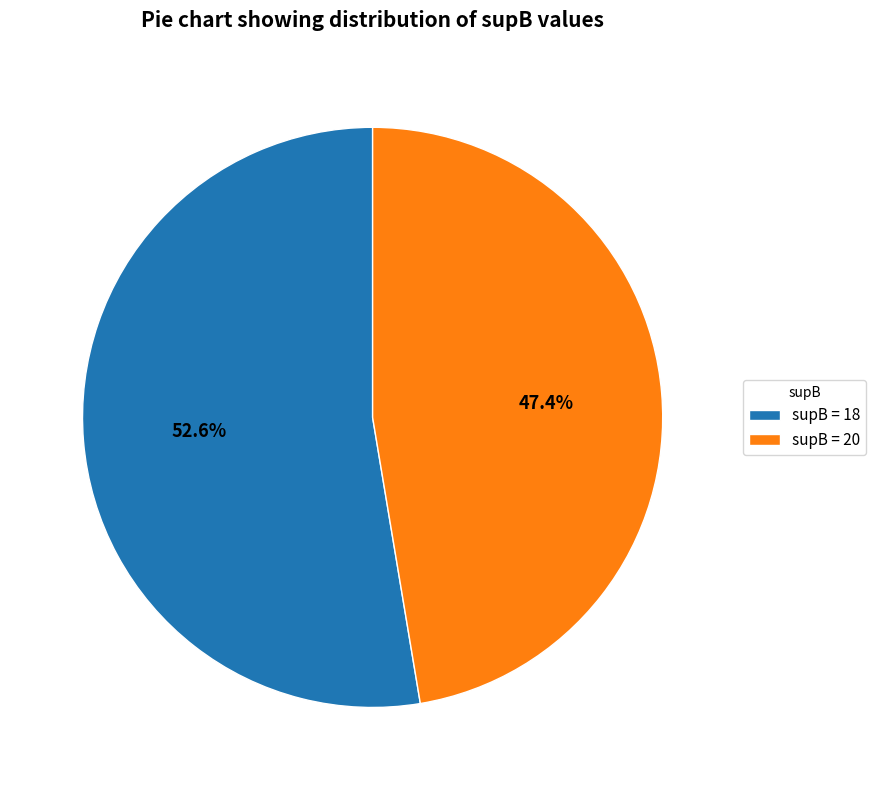

Which has a higher value, supB = 18 or supB = 20?

supB = 18